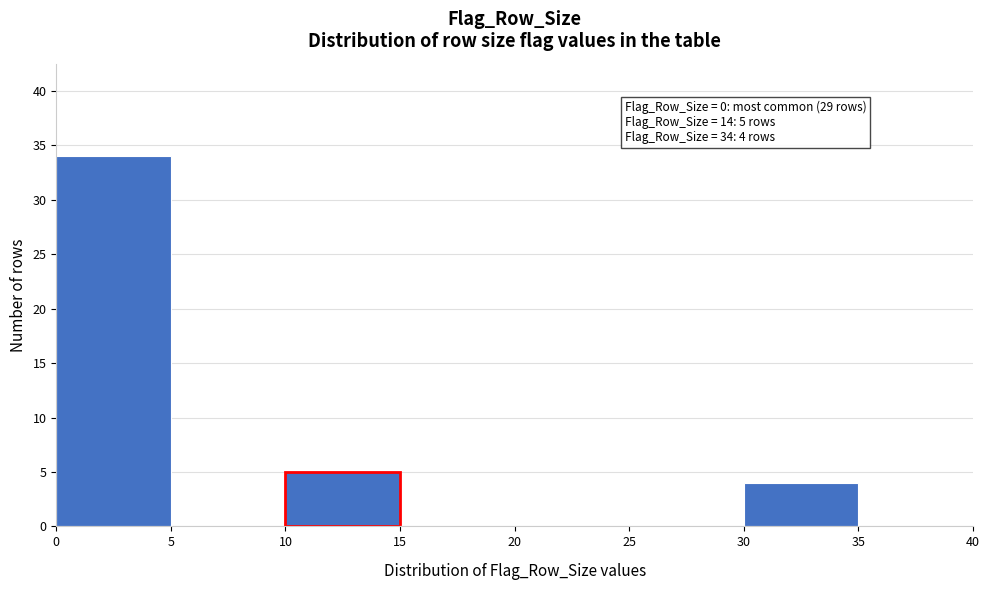

Which range on the x-axis has the tallest bar?

0 to 5